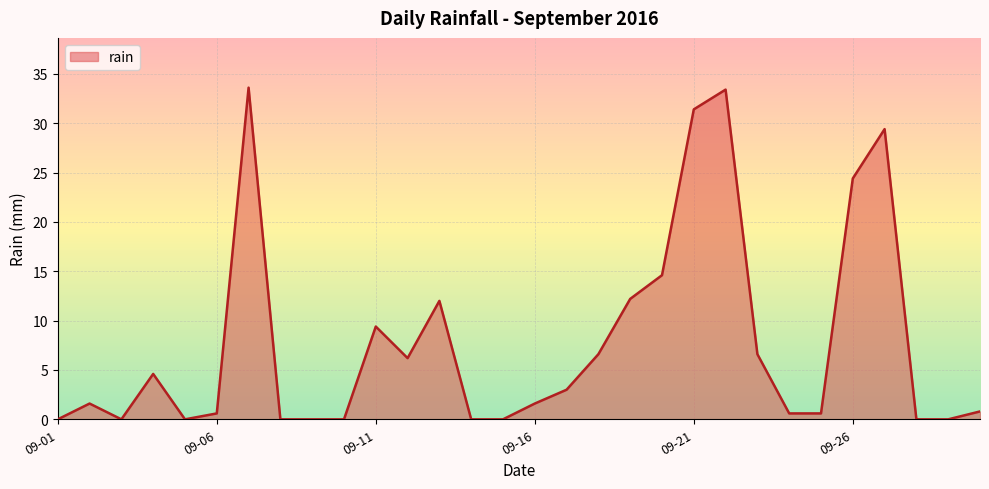

What is the greatest value displayed?

33.6